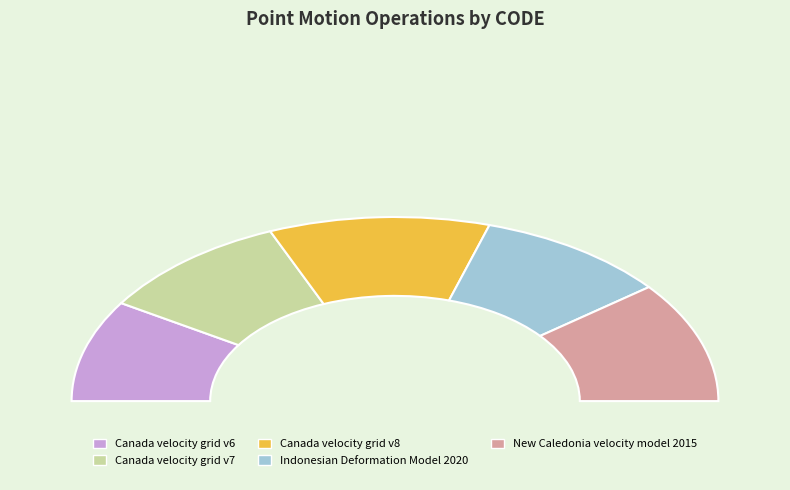

The Canada velocity grid v7 slice represents 9% of the pie. True or false?

False